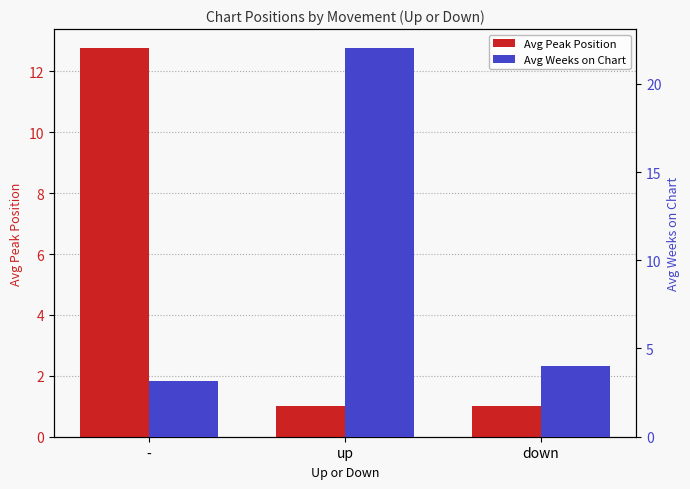

Which series has the largest range (max minus min)?

Avg Weeks on Chart